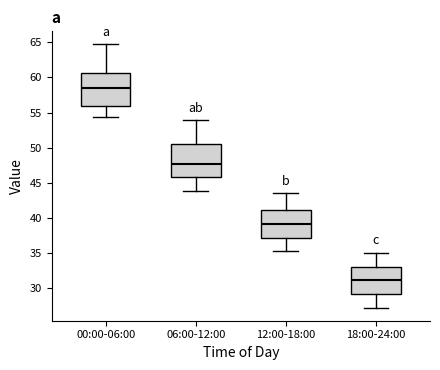

Reading left to right, read every box against the y-axis: the position of its median line, the range the box covers, and the ends of its whiskers. The values are not printed on the chart, so give them approximately, as read against the axis.

00:00-06:00: median 58.5, box 56.0 to 60.5, whiskers 54.5 to 64.5
06:00-12:00: median 47.5, box 46.0 to 50.5, whiskers 44.0 to 54.0
12:00-18:00: median 39.0, box 37.0 to 41.0, whiskers 35.0 to 43.5
18:00-24:00: median 31.0, box 29.0 to 33.0, whiskers 27.0 to 35.0